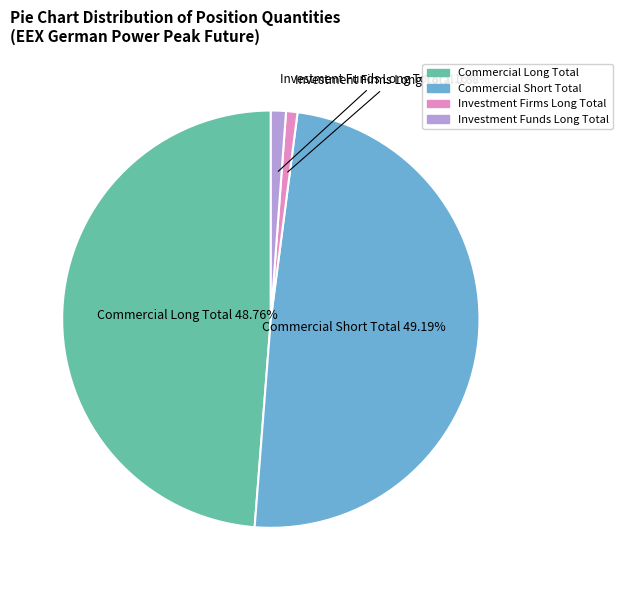

Does Investment Funds Long Total represent more than half of the total?

No